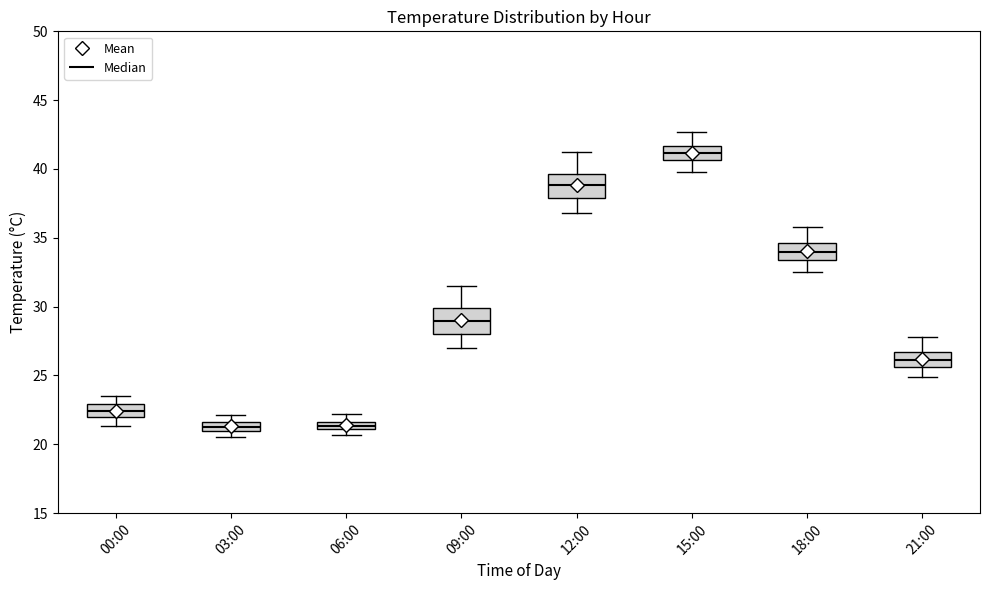

Where is the lower edge of the box for 15:00 on the y-axis? The values are not printed on the chart, so give them approximately, as read against the axis.

40.5